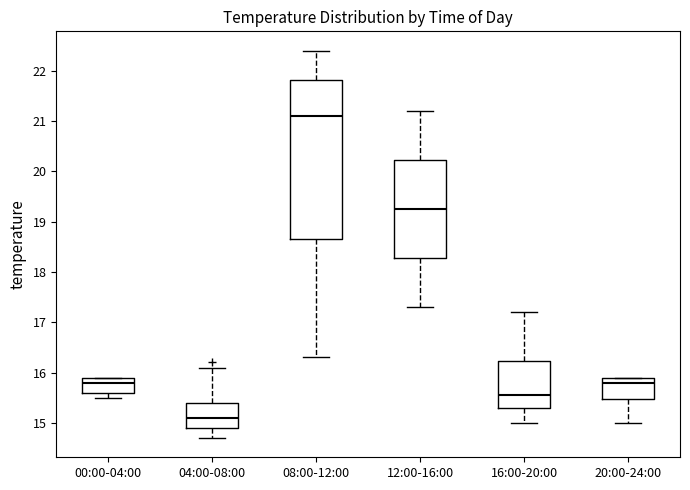

Reading left to right, read every box against the y-axis: the position of its median line, the range the box covers, and the ends of its whiskers. The values are not printed on the chart, so give them approximately, as read against the axis.

00:00-04:00: median 15.8, box 15.6 to 15.9, whiskers 15.5 to 15.9
04:00-08:00: median 15.1, box 14.9 to 15.4, whiskers 14.7 to 16.1
08:00-12:00: median 21.1, box 18.7 to 21.8, whiskers 16.3 to 22.4
12:00-16:00: median 19.3, box 18.3 to 20.2, whiskers 17.3 to 21.2
16:00-20:00: median 15.6, box 15.3 to 16.2, whiskers 15.0 to 17.2
20:00-24:00: median 15.8, box 15.5 to 15.9, whiskers 15.0 to 15.9